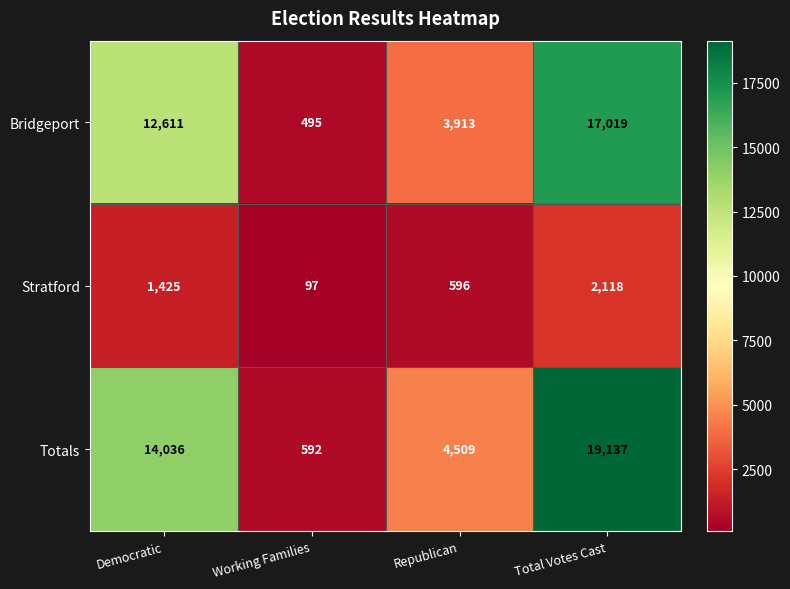

What is the sum of all Totals values?

38274